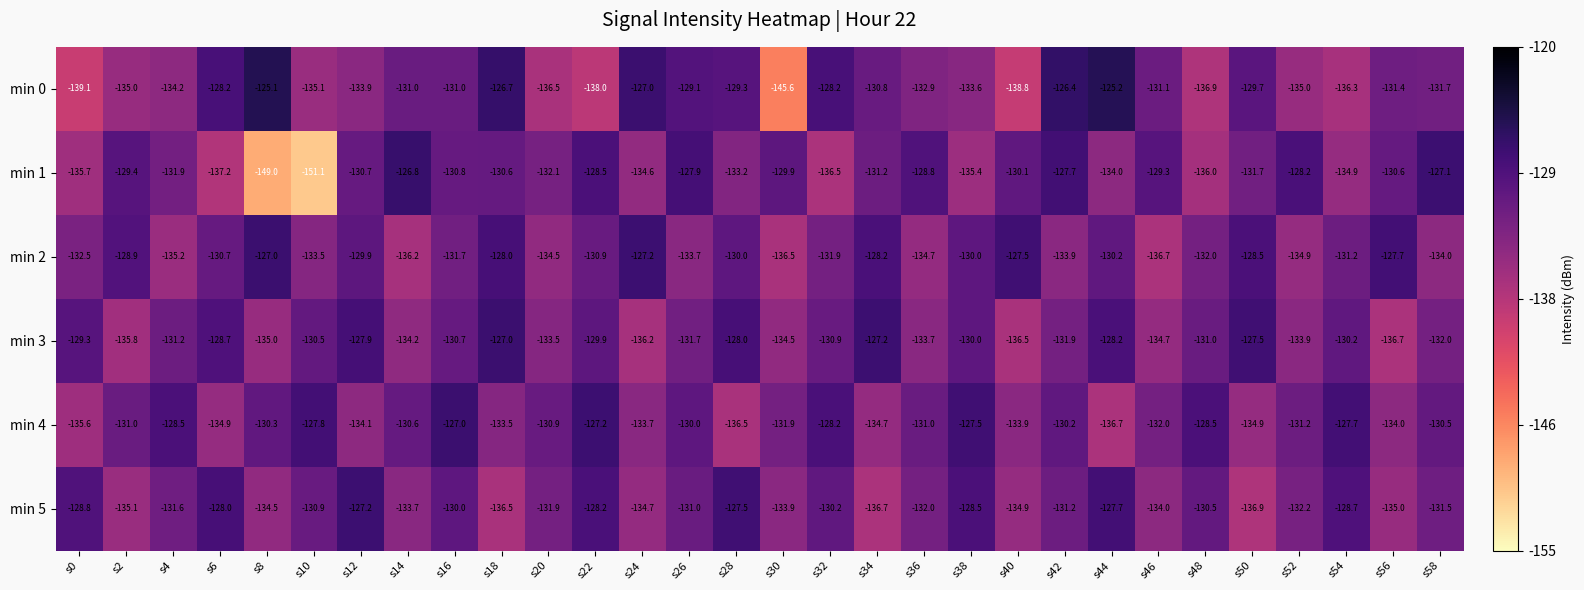

At which category is the sum across all series the highest?

s16